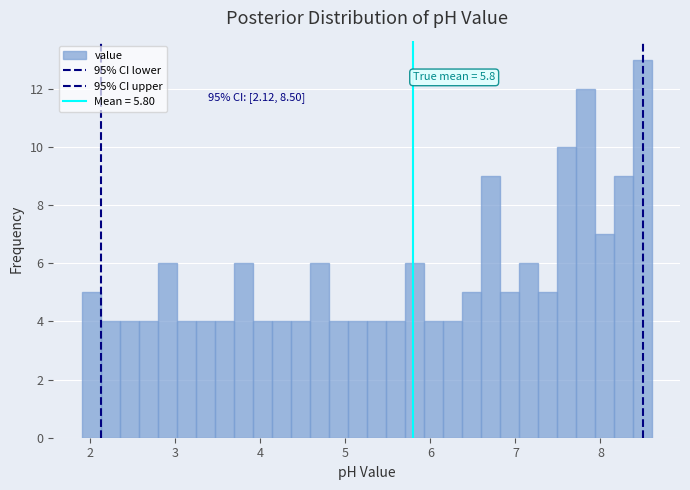

Around what value on the x-axis is the tallest bar? Give the approximate position of its centre, as read against the axis.

8.5